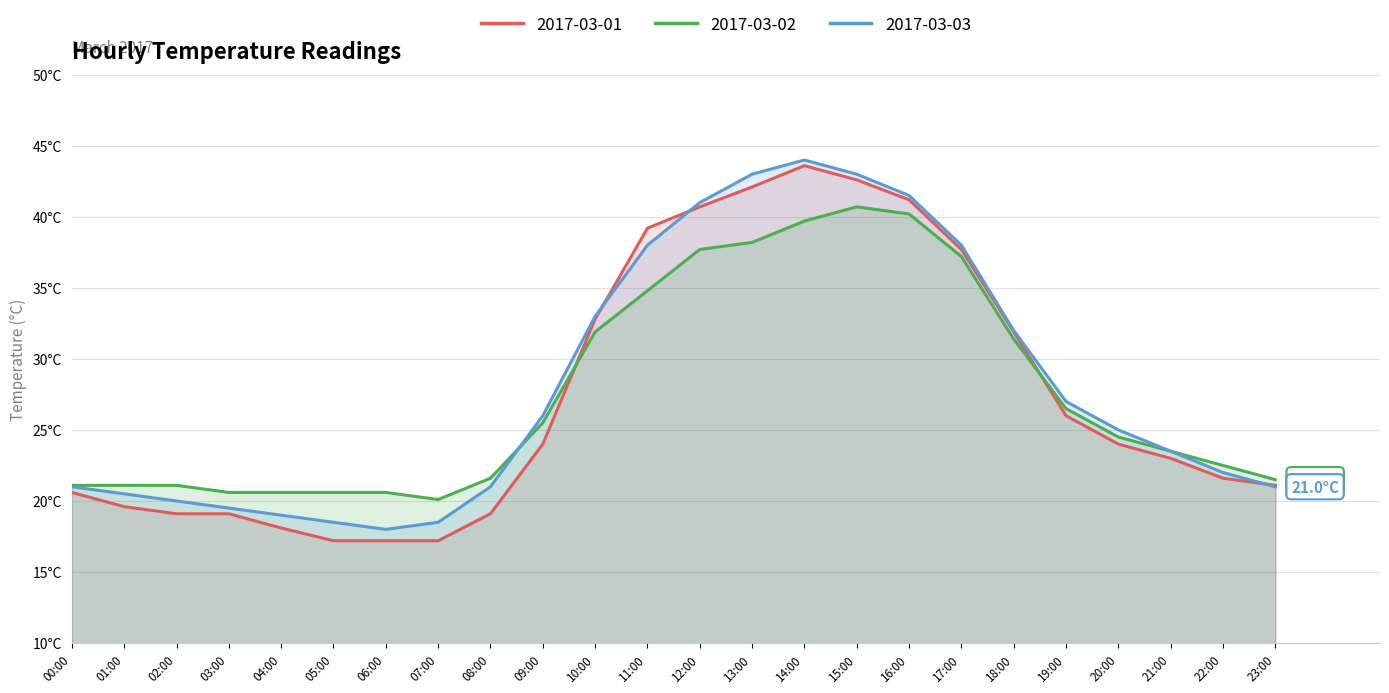

What is the approximate value of 2017-03-03 at 21:00?

23.5